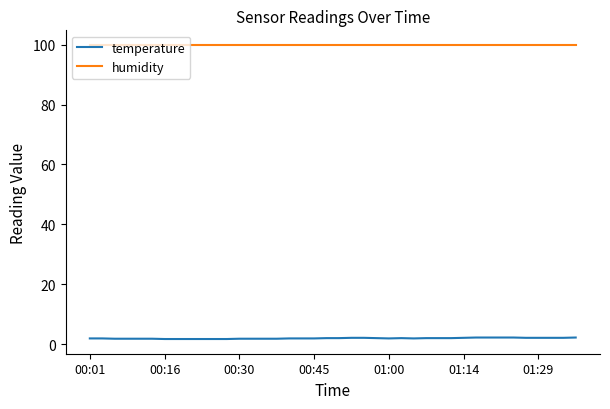

What is the greatest value displayed?

99.9